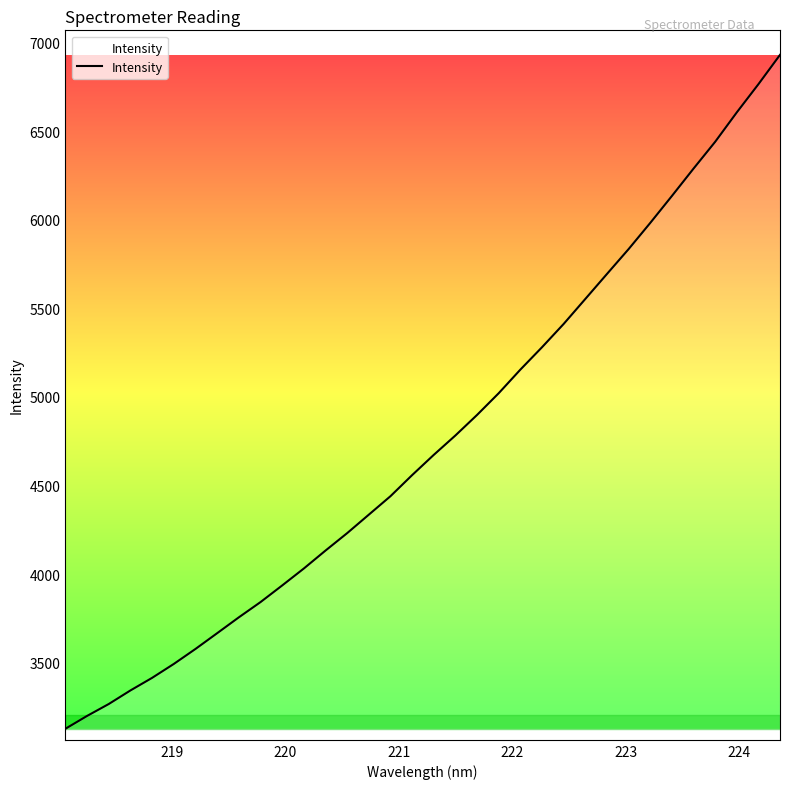

What is the greatest value displayed?

6929.8